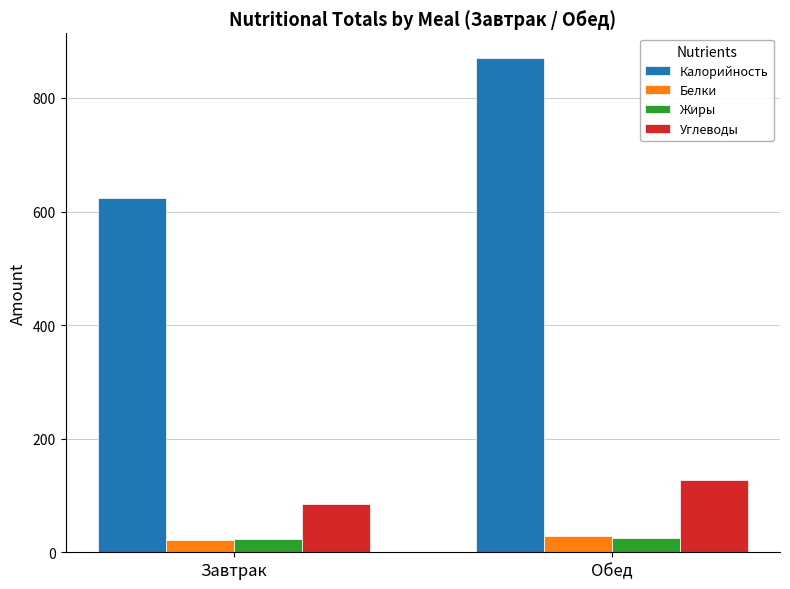

How many groups of bars are there?

2